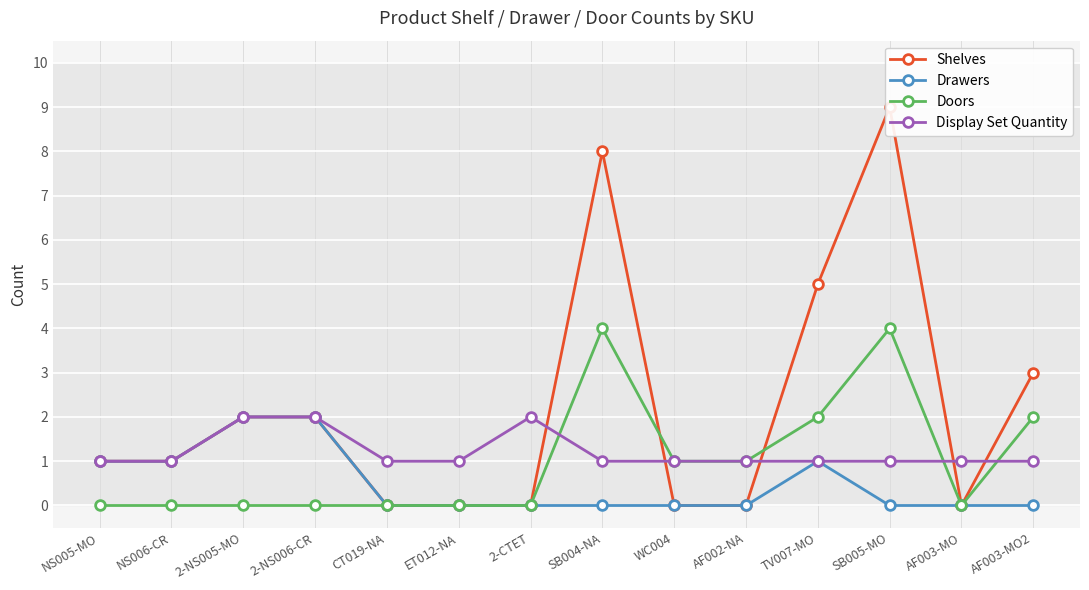

What is the sum of the Display Set Quantity values at 2-NS005-MO and NS005-MO?

3